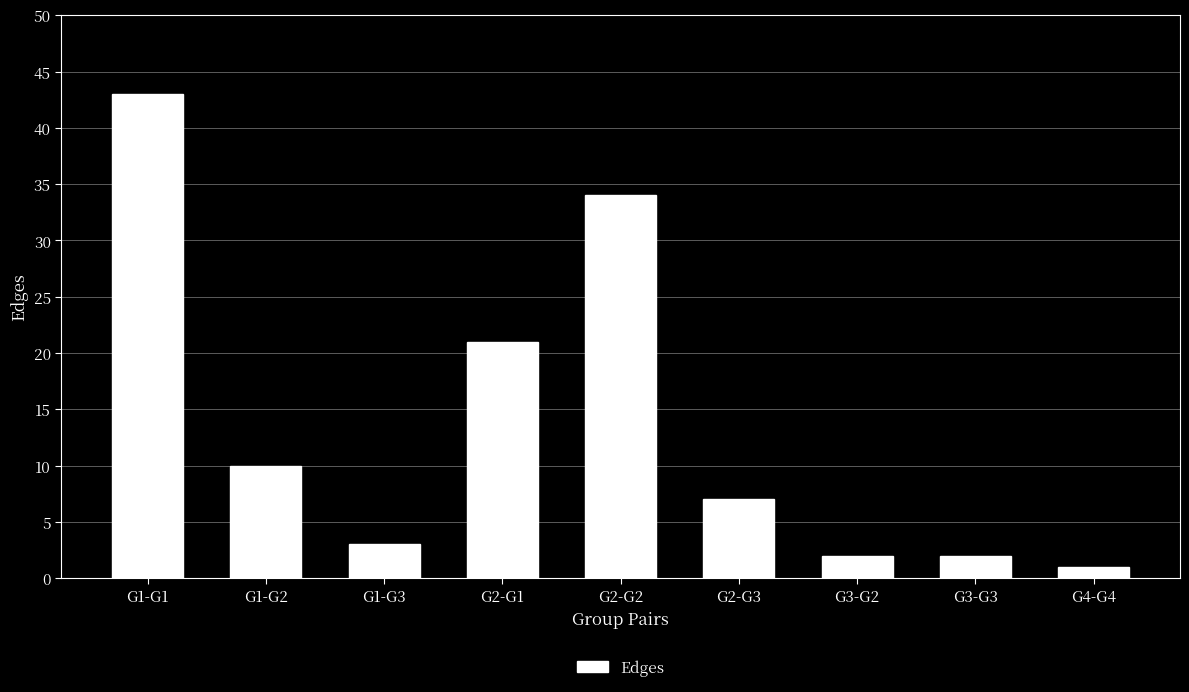

How many series are shown in this chart?

1